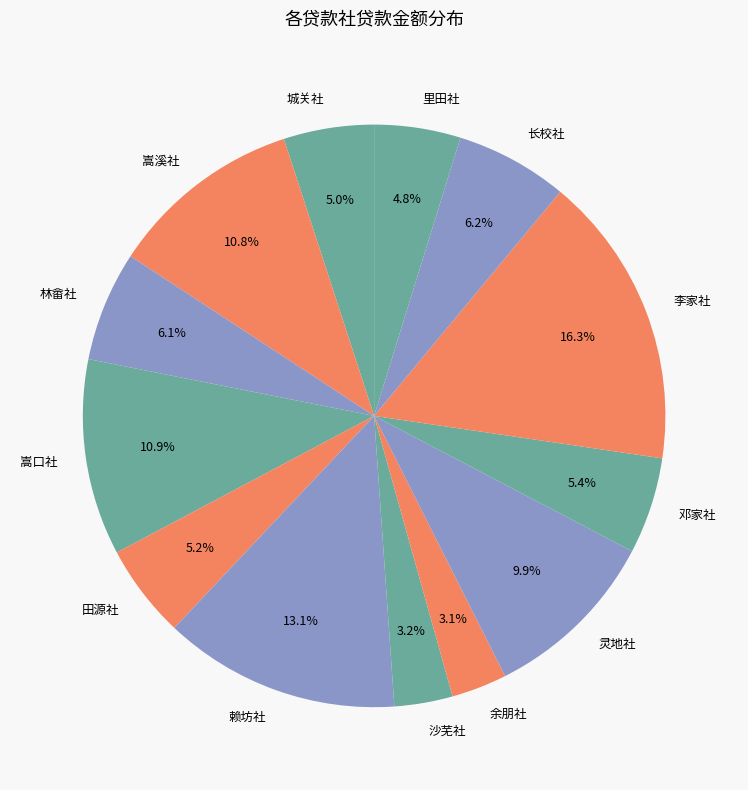

What percentage is the 嵩溪社 slice, to the nearest percent?

11%